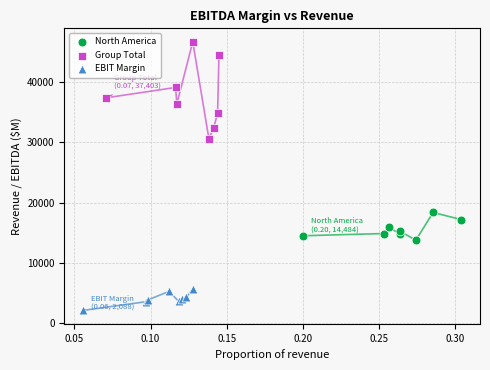

Which series reaches the minimum Y coordinate?

EBIT Margin